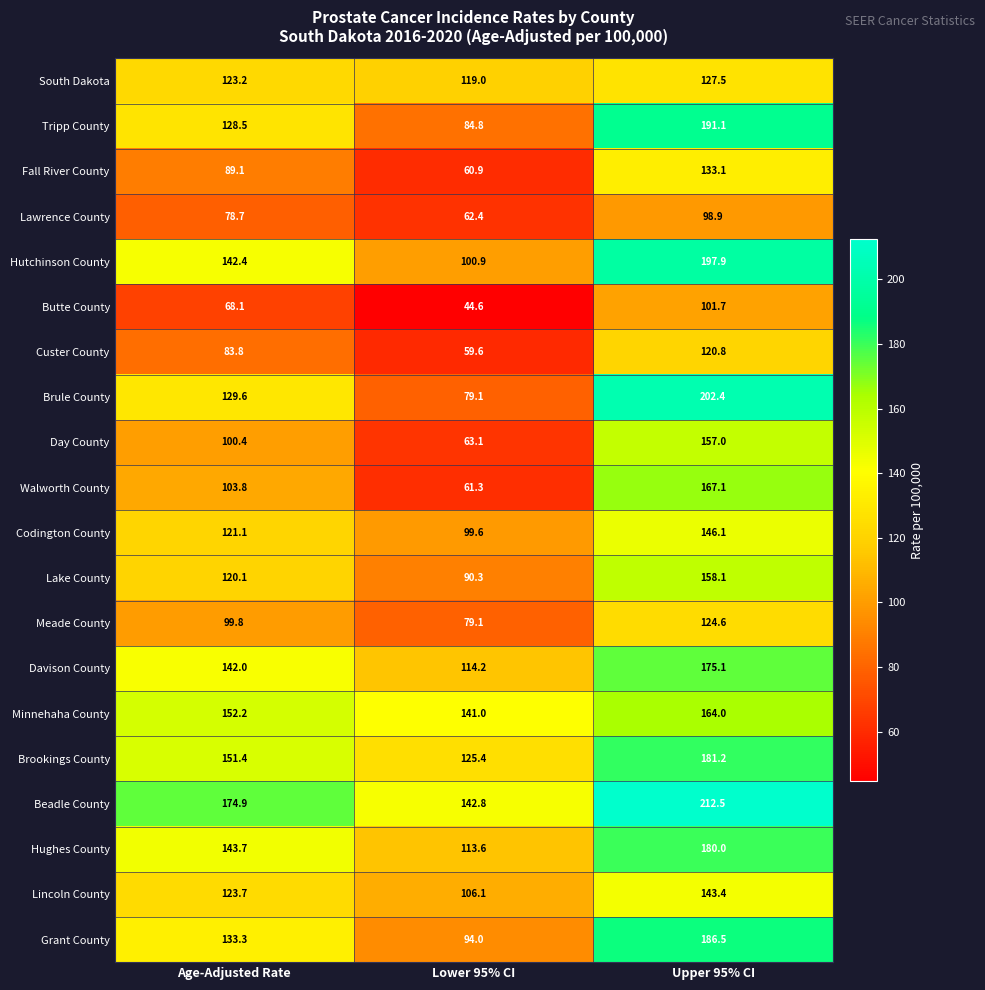

Is it true that Hughes County equals 153.0 at Lower 95% CI?

False